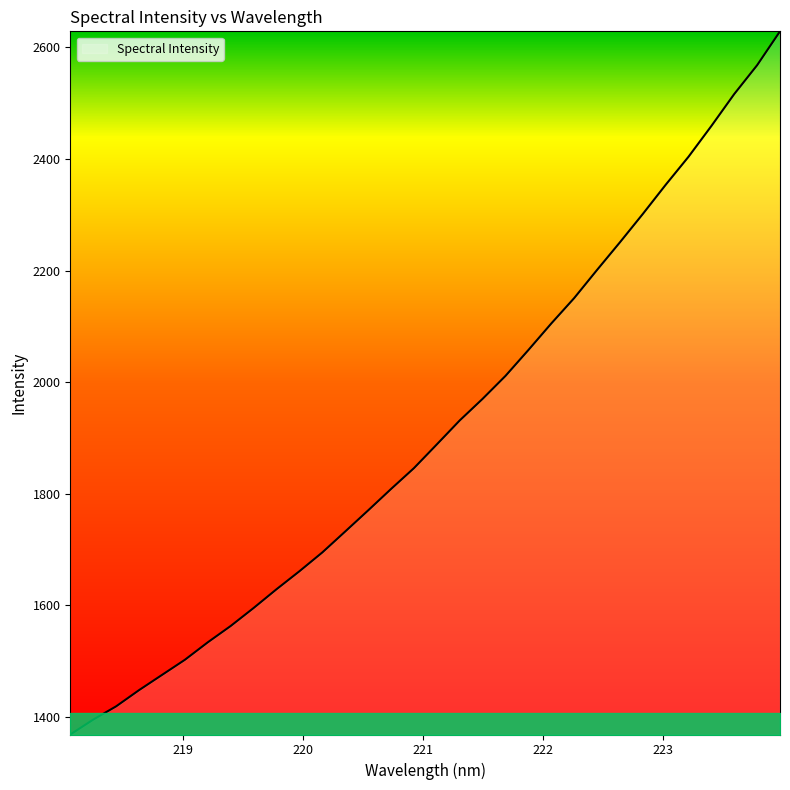

What is the maximum value shown in the chart?

2628.9